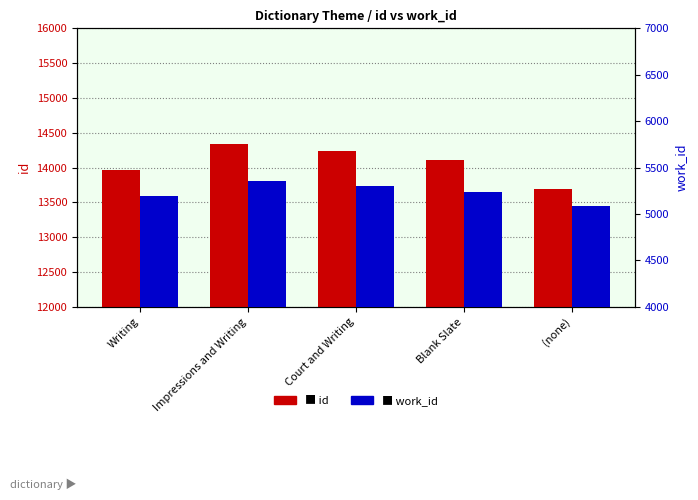

Rank the series by their average value, from highest to lowest.

id, work_id